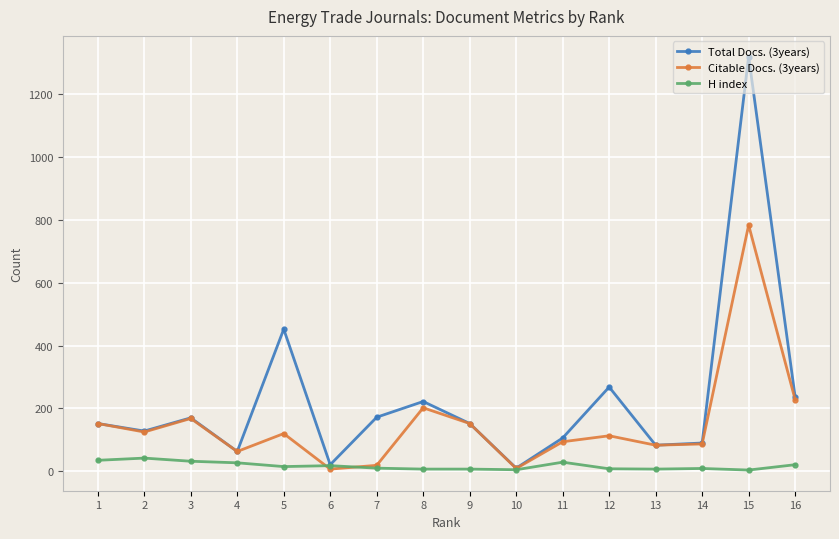

What is the maximum value shown in the chart?

1319